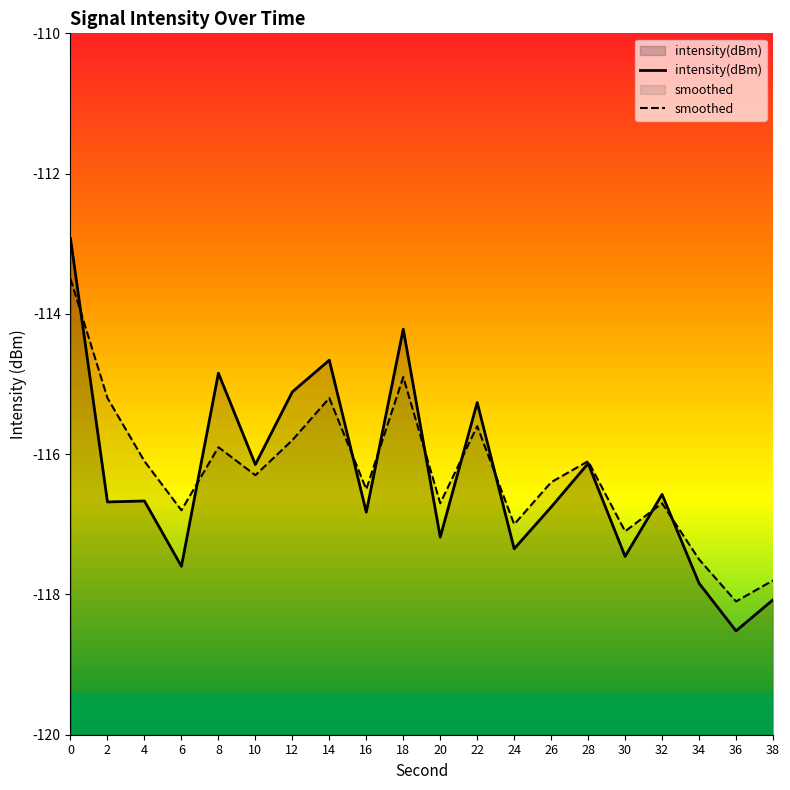

Does the chart display data point markers on the line(s)?

No